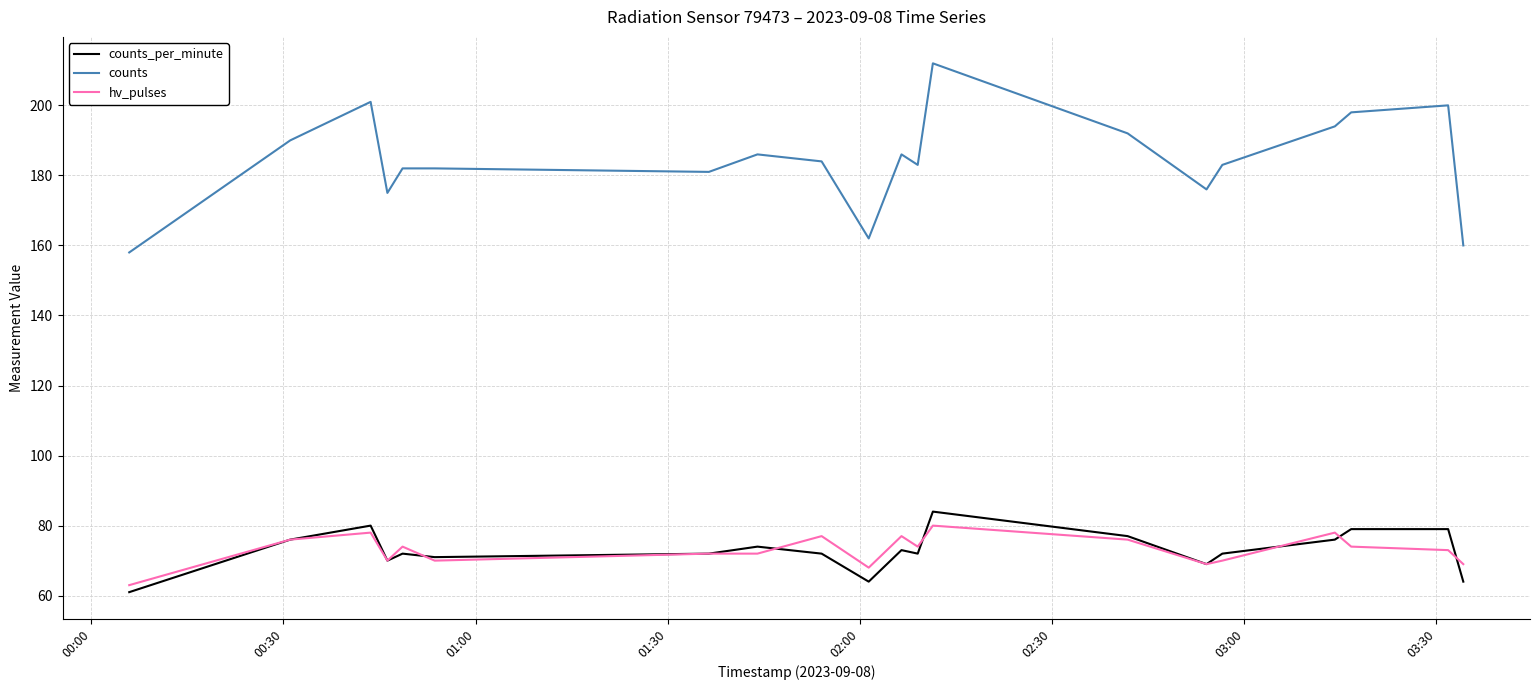

True or false: hv_pulses and counts cross at least once.

False